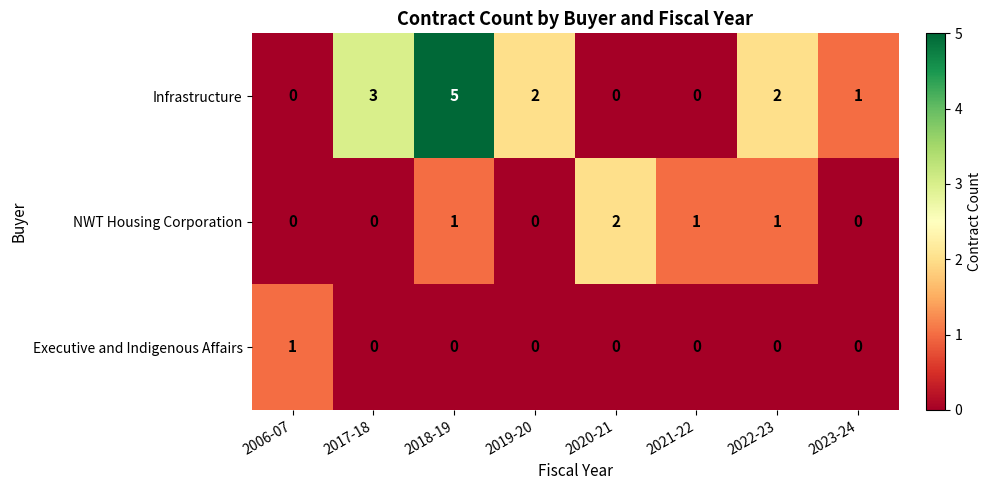

List the series in order of their peak value, lowest first.

Executive and Indigenous Affairs, NWT Housing Corporation, Infrastructure